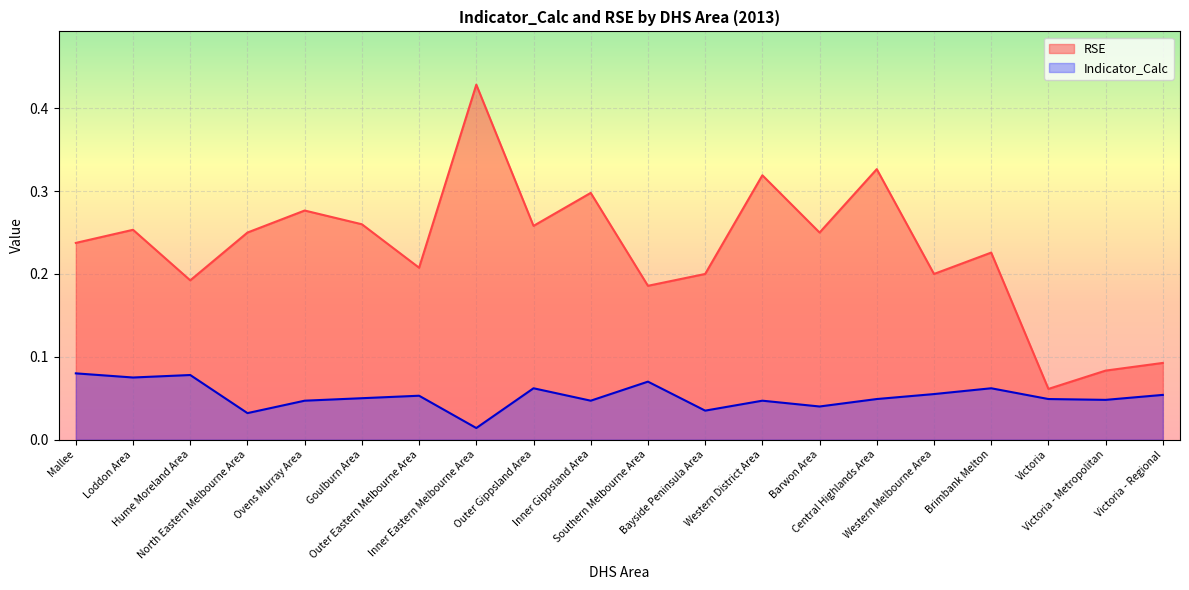

Reading right to left, transcribe all the data shown in this chart.

RSE: Victoria - Regional=0.1	Victoria - Metropolitan=0.1	Victoria=0.1	Brimbank Melton=0.2	Western Melbourne Area=0.2	Central Highlands Area=0.3	Barwon Area=0.2	Western District Area=0.3	Bayside Peninsula Area=0.2	Southern Melbourne Area=0.2	Inner Gippsland Area=0.3	Outer Gippsland Area=0.3	Inner Eastern Melbourne Area=0.4	Outer Eastern Melbourne Area=0.2	Goulburn Area=0.3	Ovens Murray Area=0.3	North Eastern Melbourne Area=0.2	Hume Moreland Area=0.2	Loddon Area=0.3	Mallee=0.2
Indicator_Calc: Victoria - Regional=0.1	Victoria - Metropolitan=0.0	Victoria=0.0	Brimbank Melton=0.1	Western Melbourne Area=0.1	Central Highlands Area=0.0	Barwon Area=0.0	Western District Area=0.0	Bayside Peninsula Area=0.0	Southern Melbourne Area=0.1	Inner Gippsland Area=0.0	Outer Gippsland Area=0.1	Inner Eastern Melbourne Area=0.0	Outer Eastern Melbourne Area=0.1	Goulburn Area=0.1	Ovens Murray Area=0.0	North Eastern Melbourne Area=0.0	Hume Moreland Area=0.1	Loddon Area=0.1	Mallee=0.1